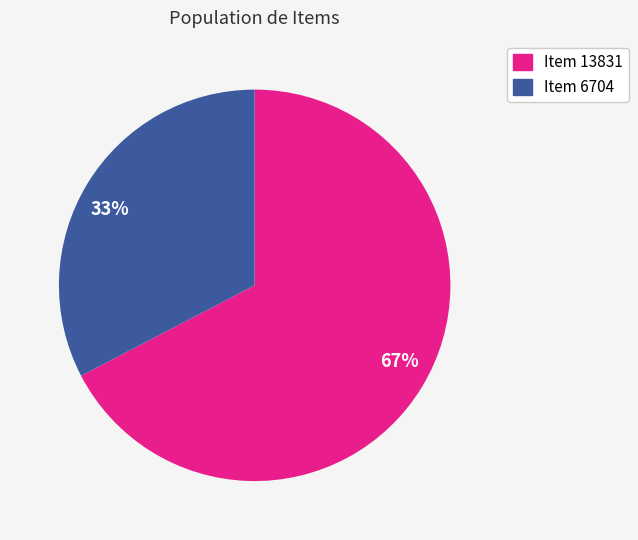

Combined, do 67% and 33% account for over 50%?

Yes